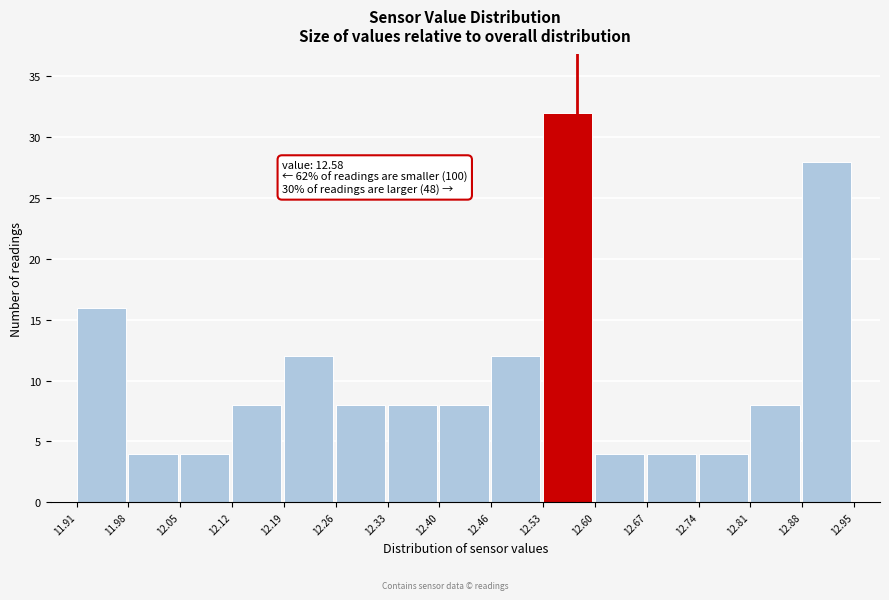

Over which range of the x-axis is the bar tallest?

12.53 to 12.60